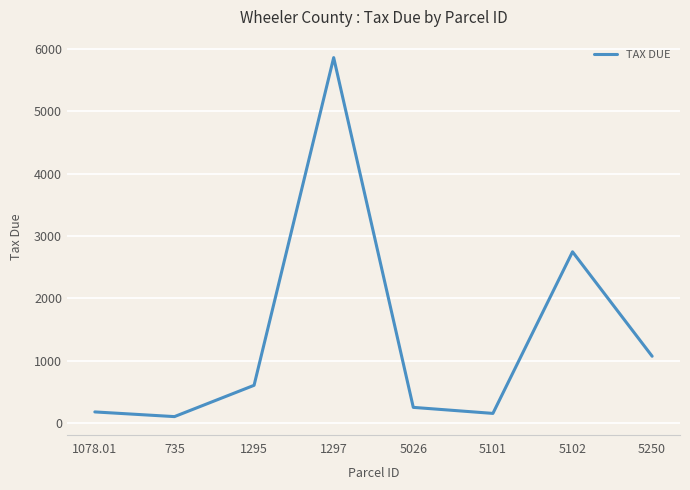

At which category does the data reach its first local peak?

1297